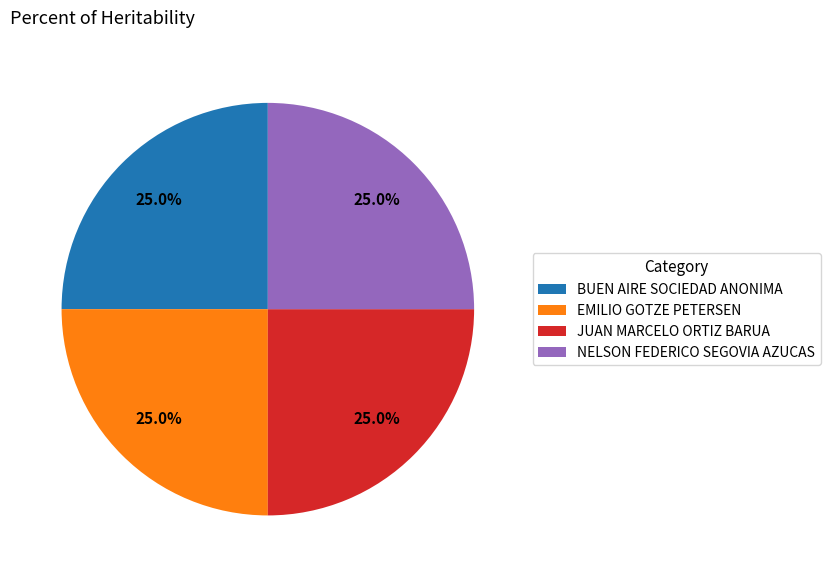

What percentage is the EMILIO GOTZE PETERSEN slice, to the nearest percent?

25%